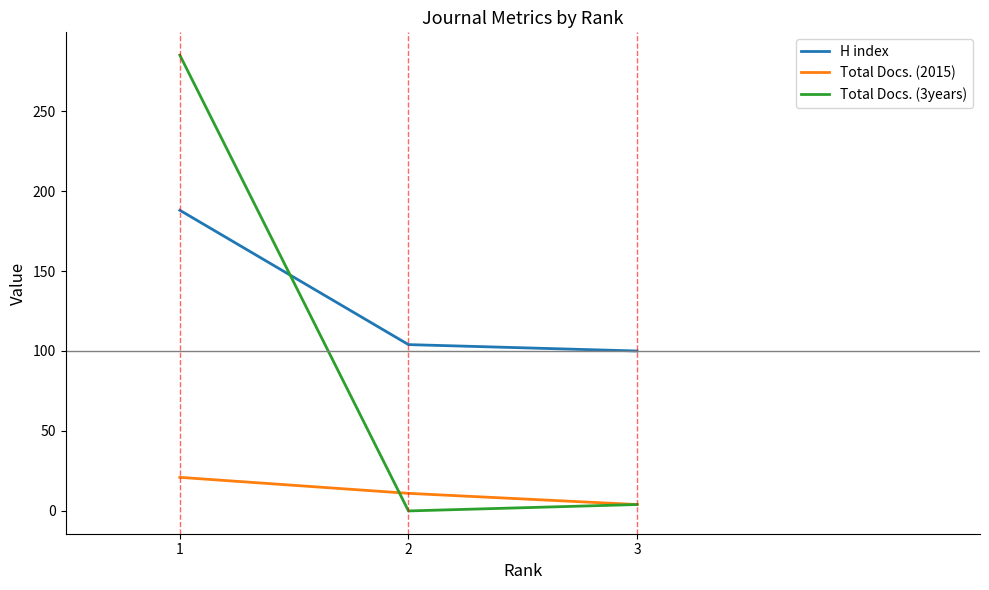

What is the spread (max minus min) of values at 2?

104